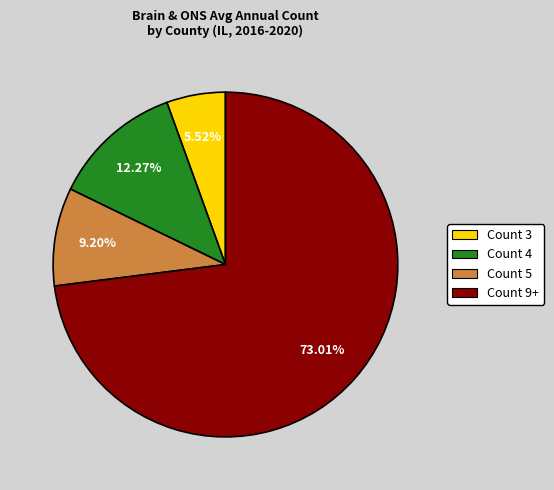

Approximately how many times larger is the value at Count 9+ compared to Count 3?

13.2